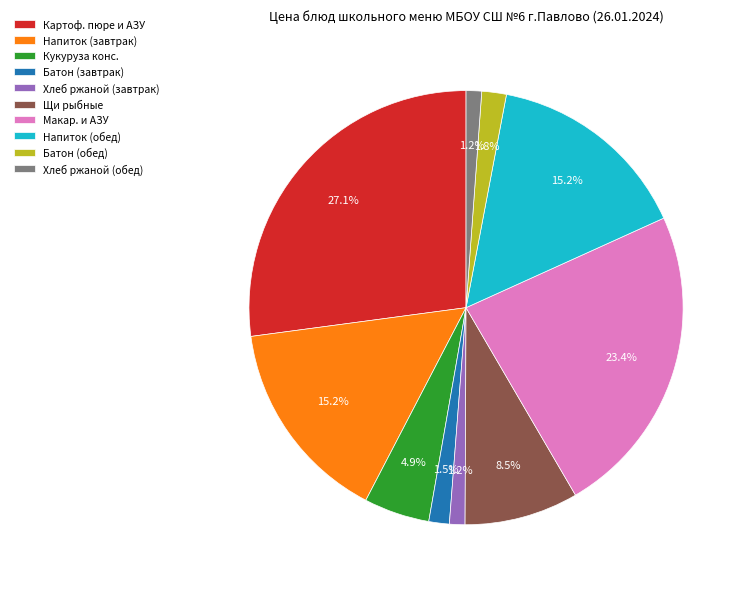

Is Батон (завтрак) the majority of the pie?

No